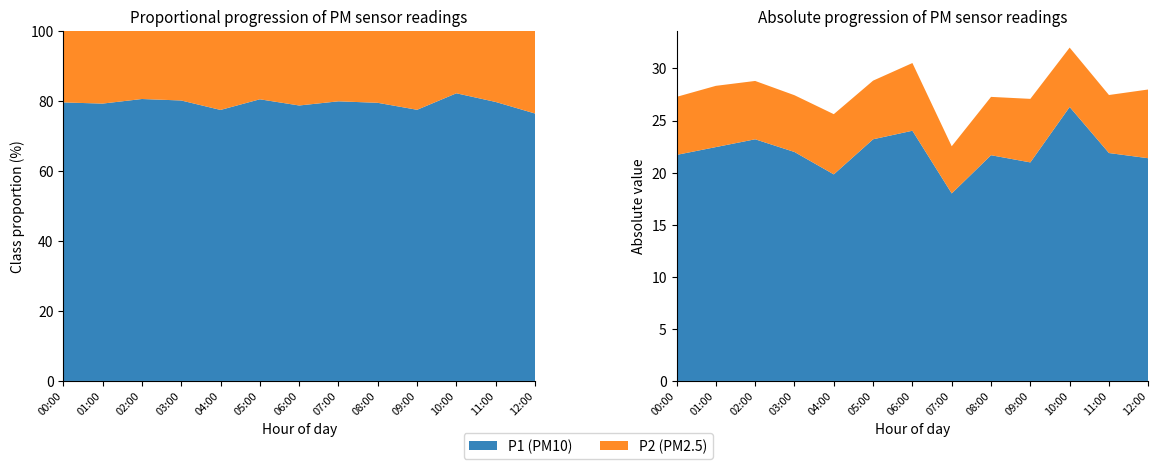

Reading left to right, extract all data points from this chart.

P1: 21.7	22.4	23.2	22.0	19.8	23.2	24.0	18.0	21.7	21.0	26.3	21.9	21.4
P2: 5.6	5.9	5.6	5.5	5.8	5.6	6.5	4.5	5.6	6.1	5.7	5.6	6.6